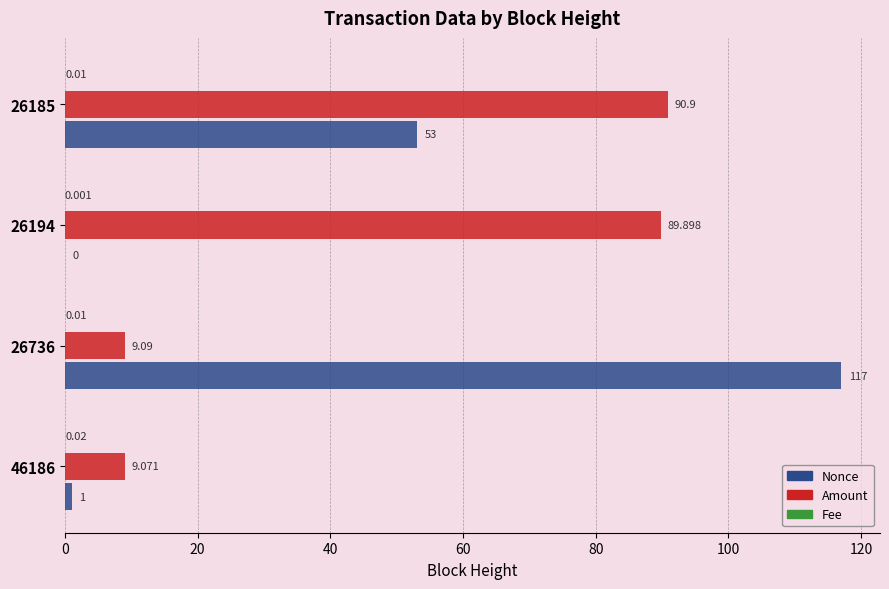

Between 26194 and 26185, which series saw the biggest shift?

Nonce